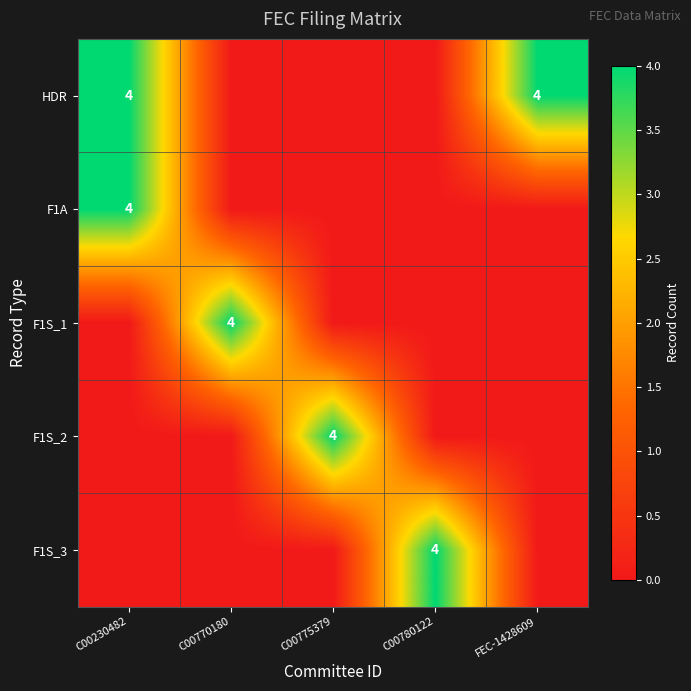

How many distinct data groups are displayed?

5